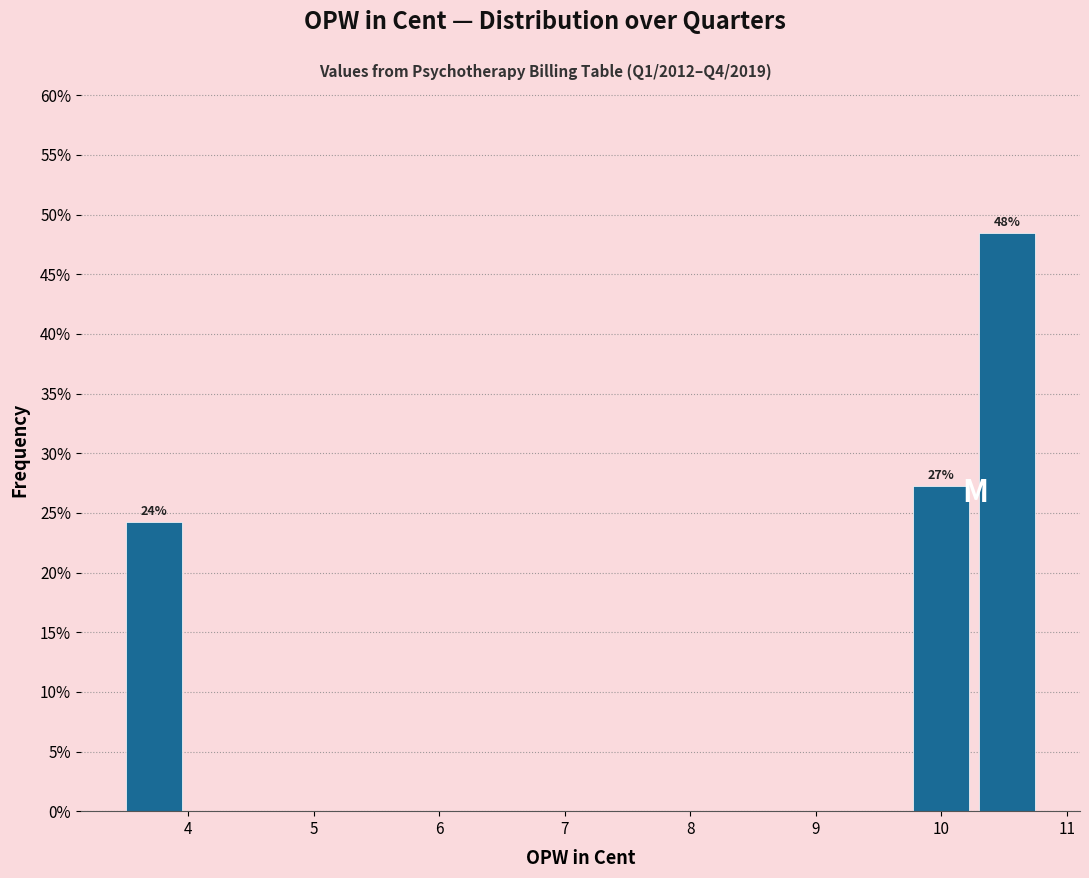

Which range on the x-axis has the tallest bar?

10.3 to 10.8